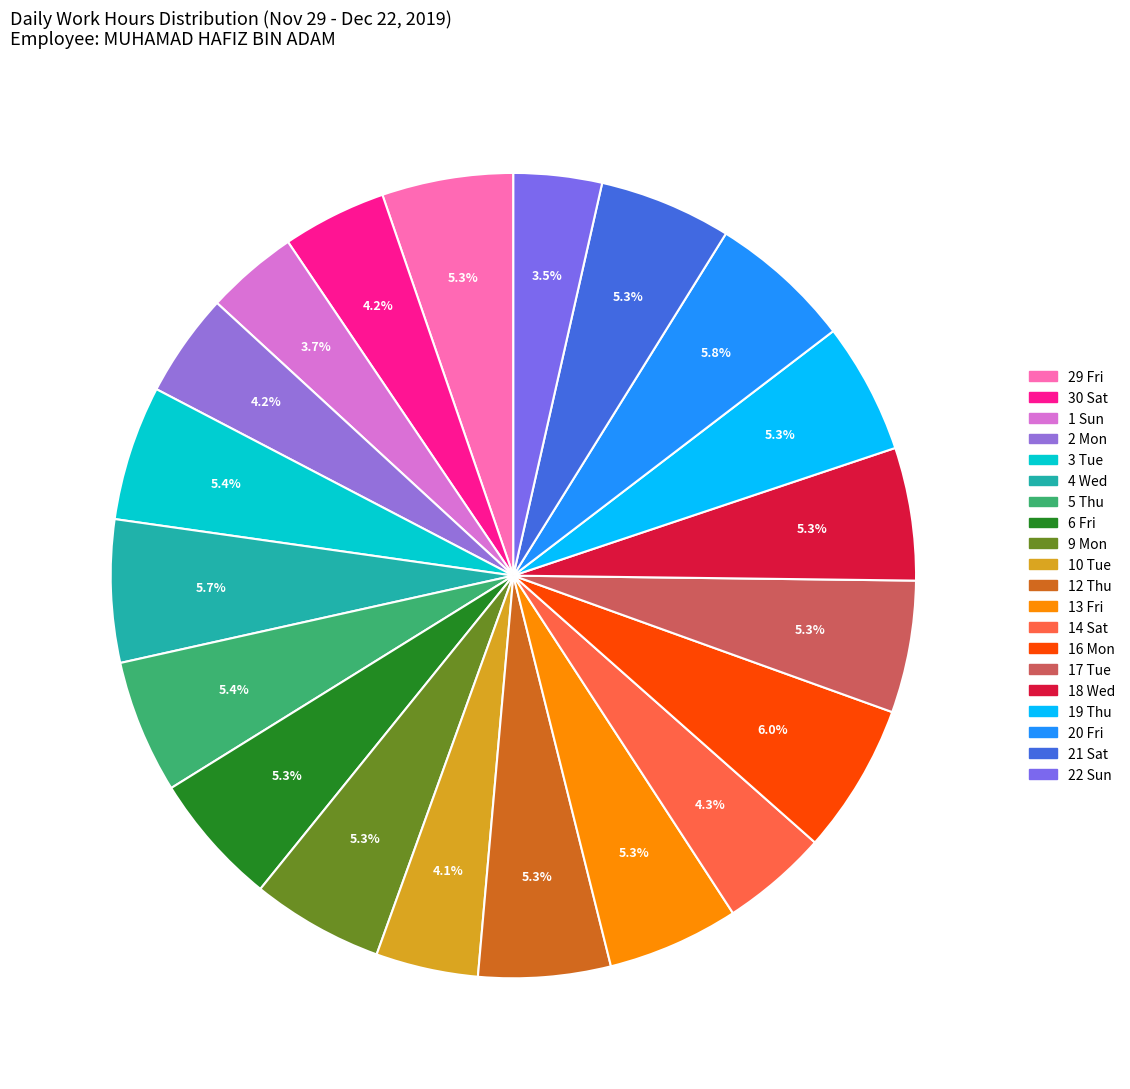

Is there a majority slice in this chart?

No